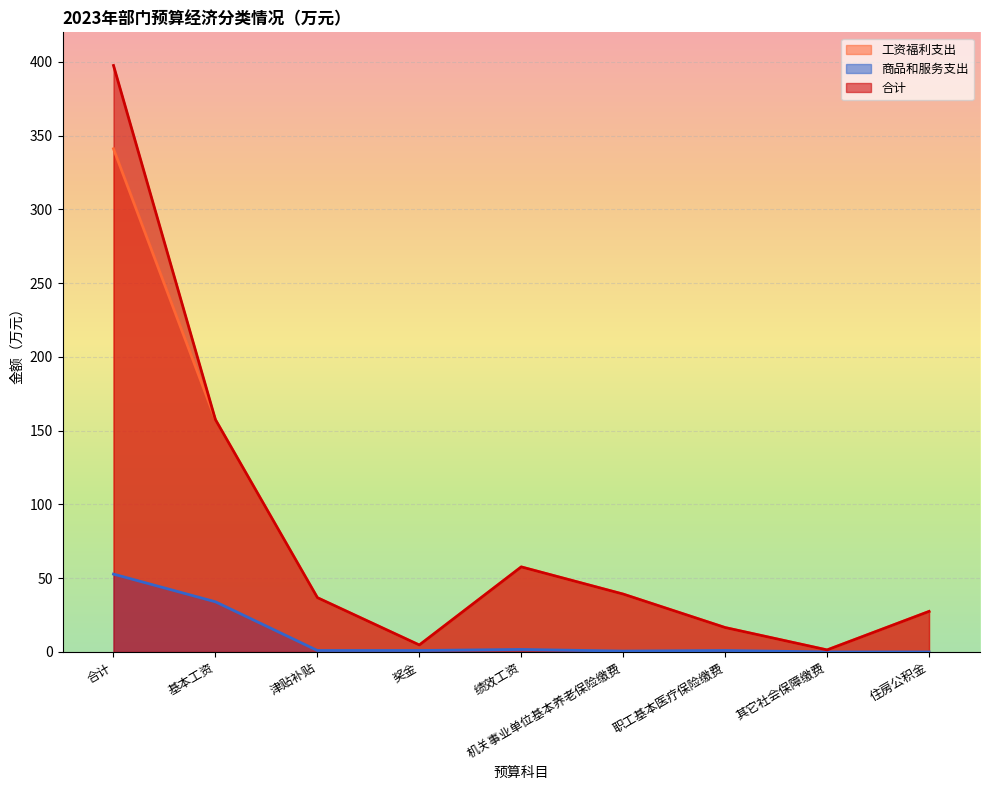

True or false: 工资福利支出 and 合计 cross at least once.

False